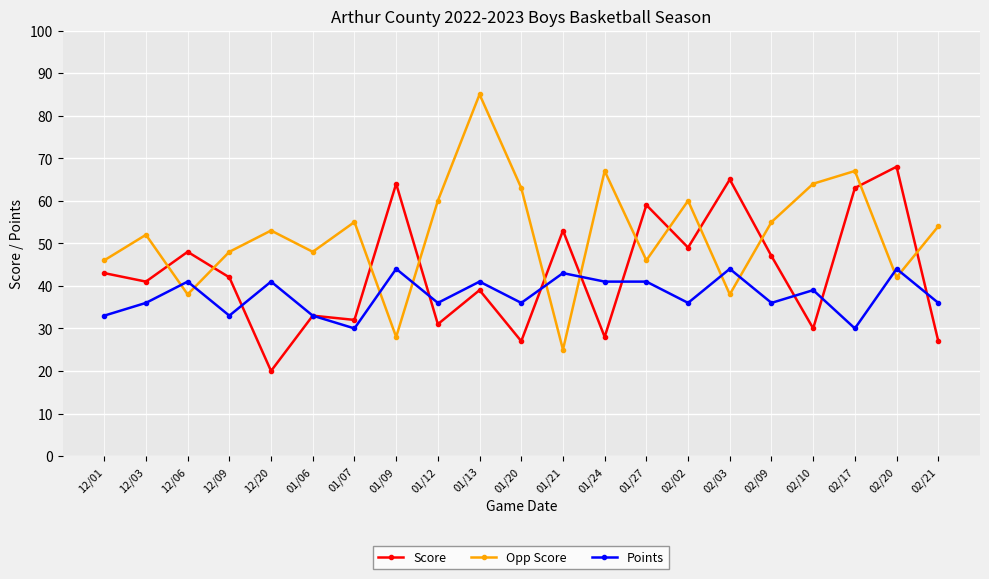

Is it true that Opp Score equals 60 at 01/12?

True